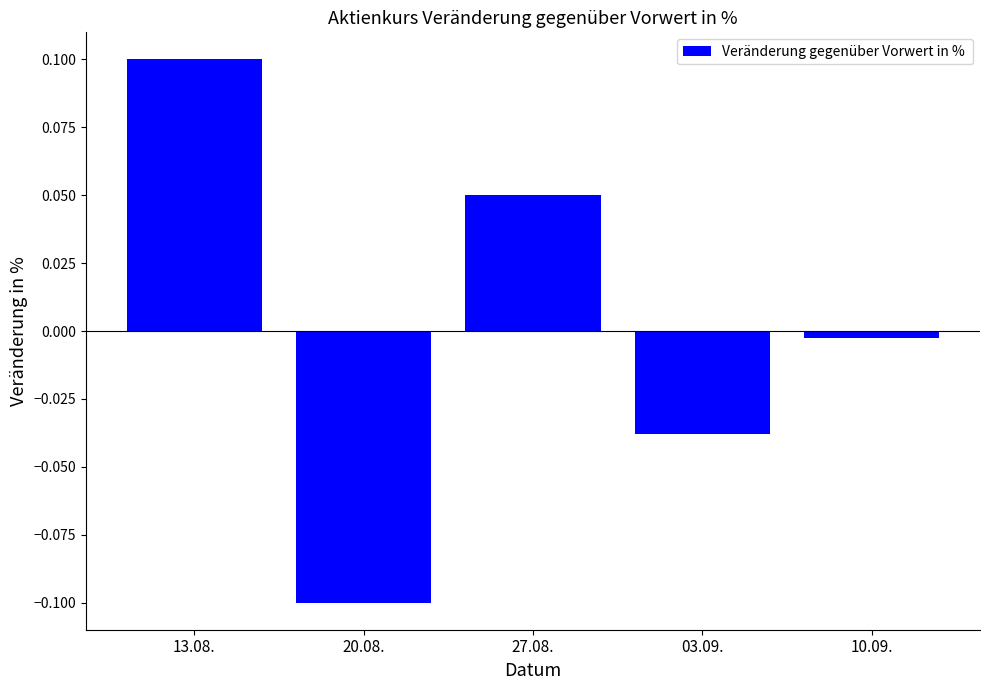

At which category does the chart reach its peak across all series?

13.08.